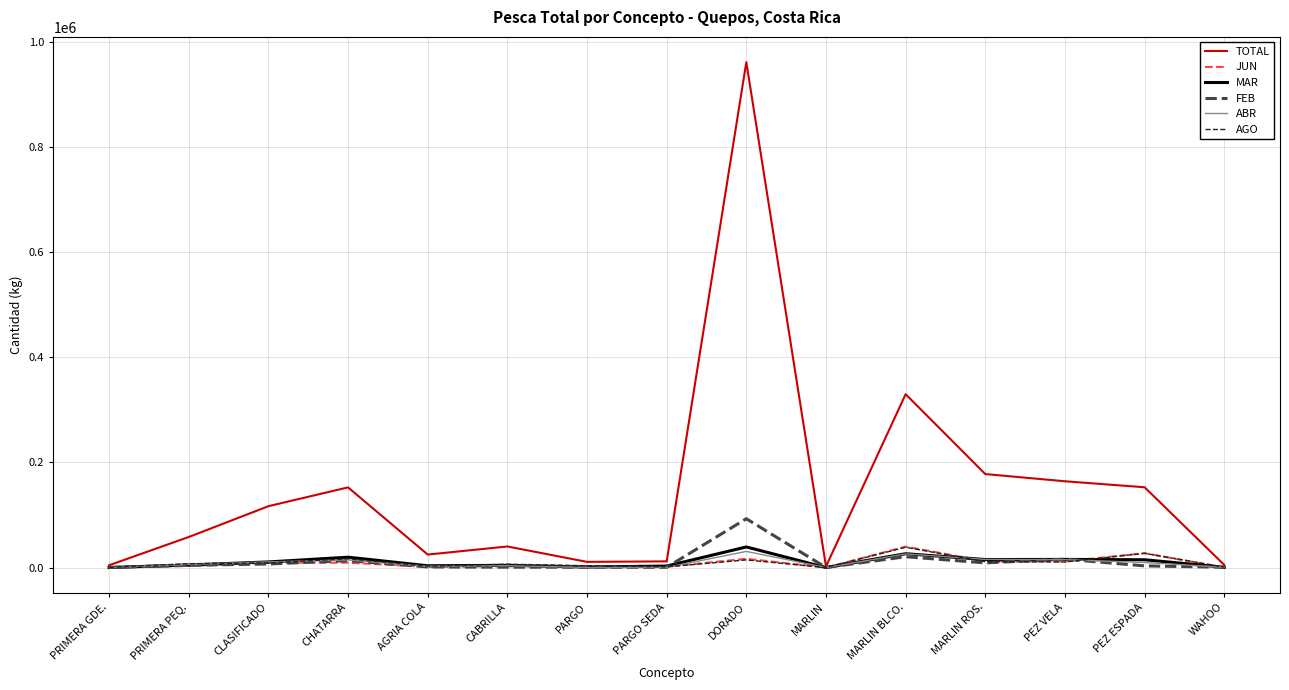

Which series has the largest total across all categories?

TOTAL